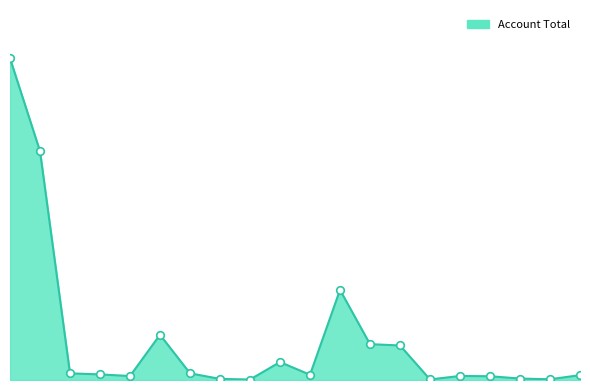

Does the chart have visible grid lines?

No